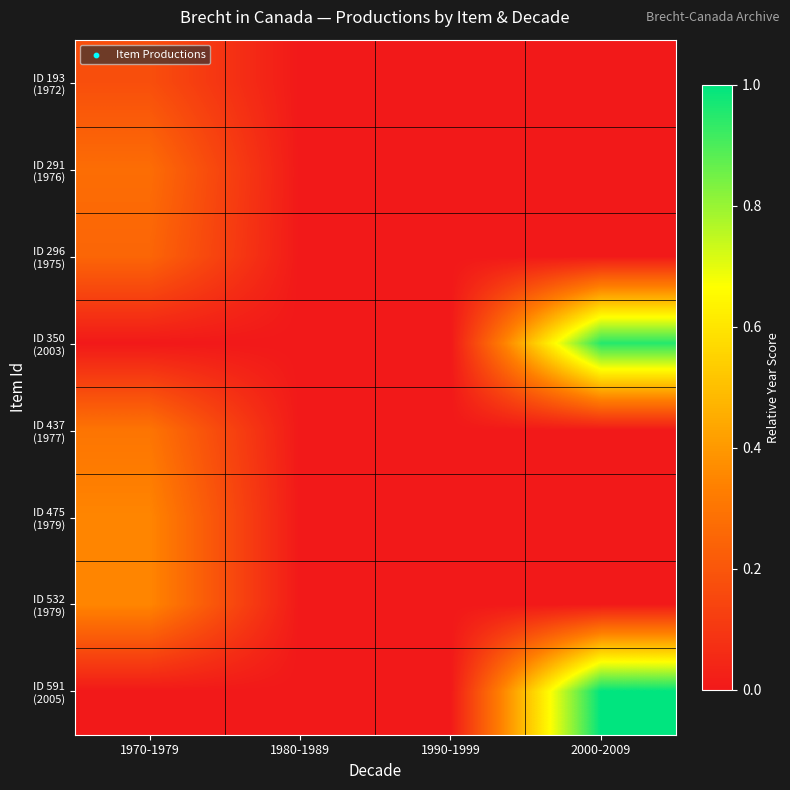

Which series has the largest range (max minus min)?

ID 591 (2005)